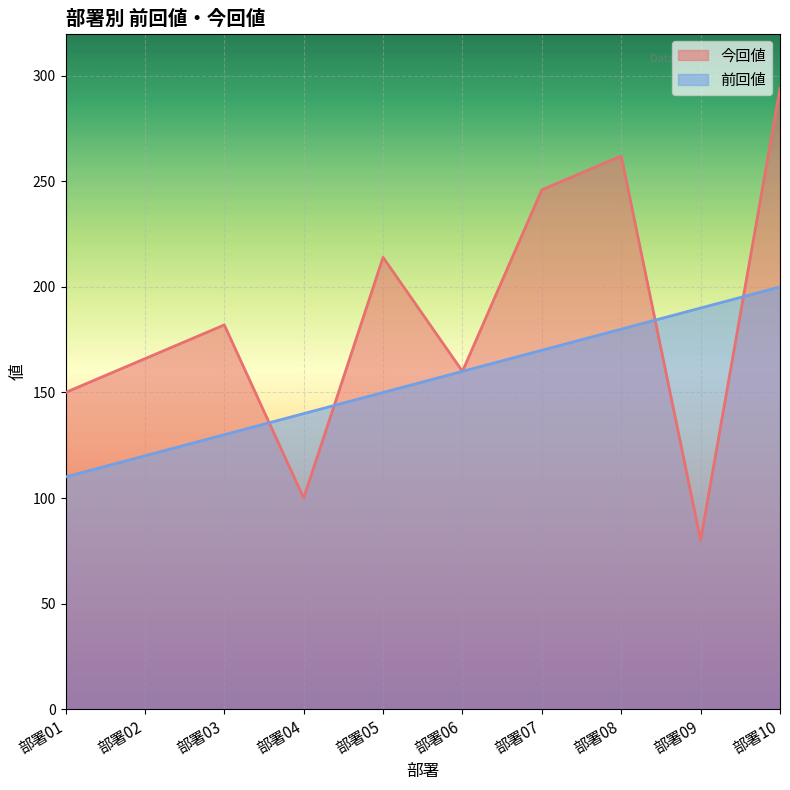

What is the average value of the 今回値 series?

185